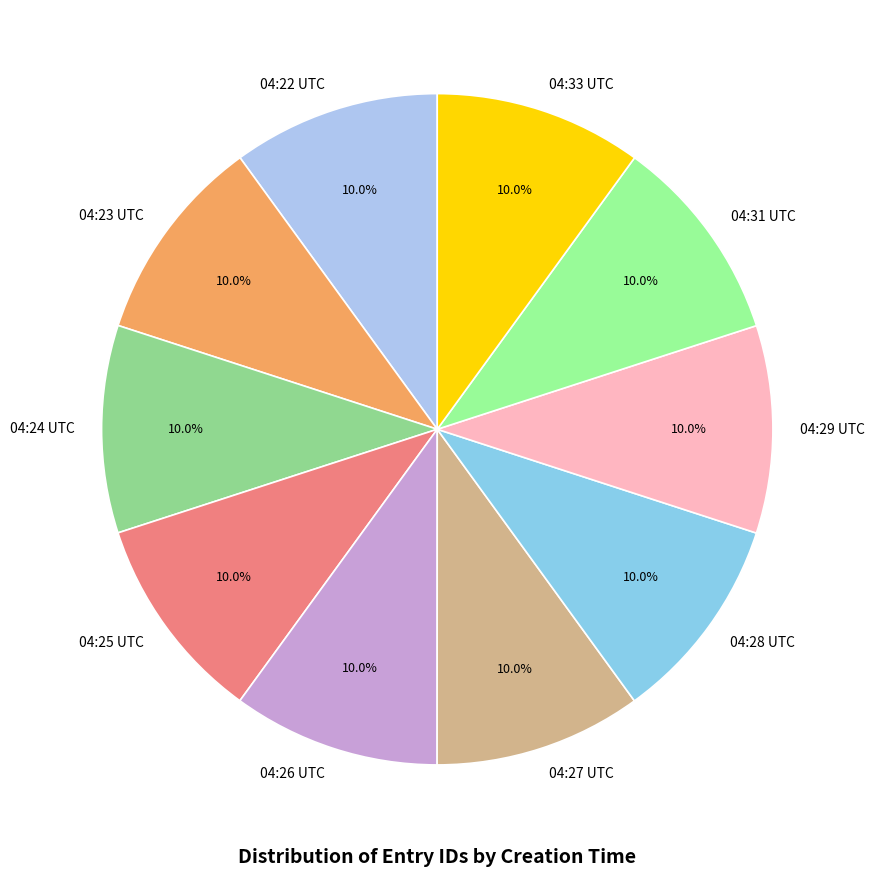

Approximately how many times larger is the value at 04:27 UTC compared to 04:29 UTC?

1.0